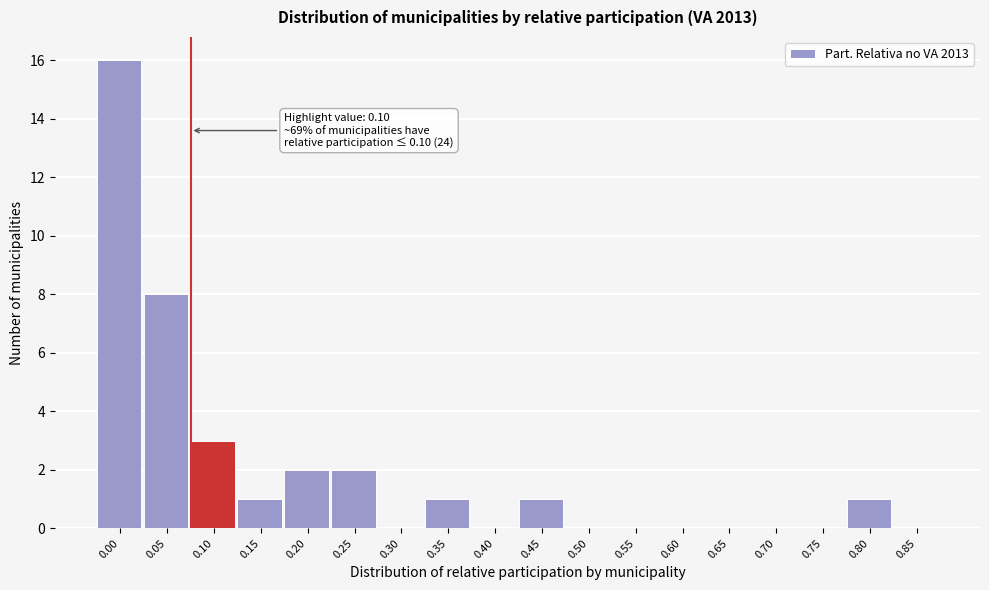

Reading left to right, transcribe all the data shown in this chart.

0.00=16	0.05=8	0.10=3	0.15=1	0.20=2	0.25=2	0.30=0	0.35=1	0.40=0	0.45=1	0.50=0	0.55=0	0.60=0	0.65=0	0.70=0	0.75=0	0.80=1	0.85=0